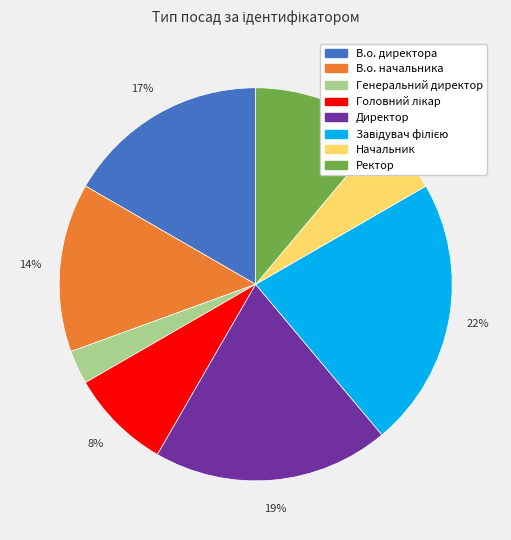

What percentage is the Директор slice, to the nearest percent?

19%